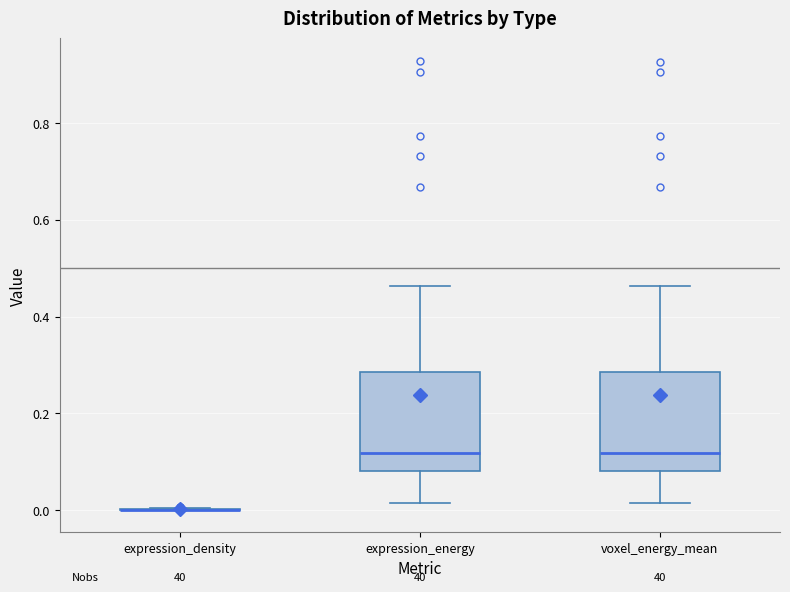

Reading left to right, transcribe this box plot: for each box, give where its median line is, the range the box spans, and where its two whiskers end, as read against the y-axis. The values are not printed on the chart, so give them approximately, as read against the axis.

expression_density: box collapsed to a line at 0.00, whiskers 0.00 to 0.00
expression_energy: median 0.12, box 0.08 to 0.28, whiskers 0.02 to 0.46
voxel_energy_mean: median 0.12, box 0.08 to 0.28, whiskers 0.02 to 0.46